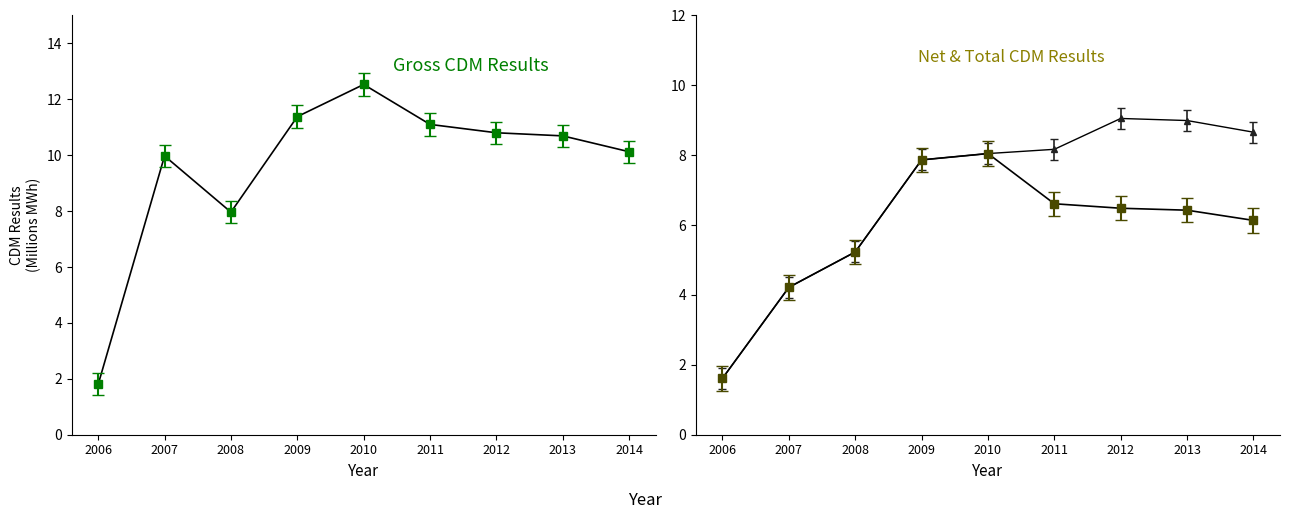

What is the spread (max minus min) of values at 2011?

4.5